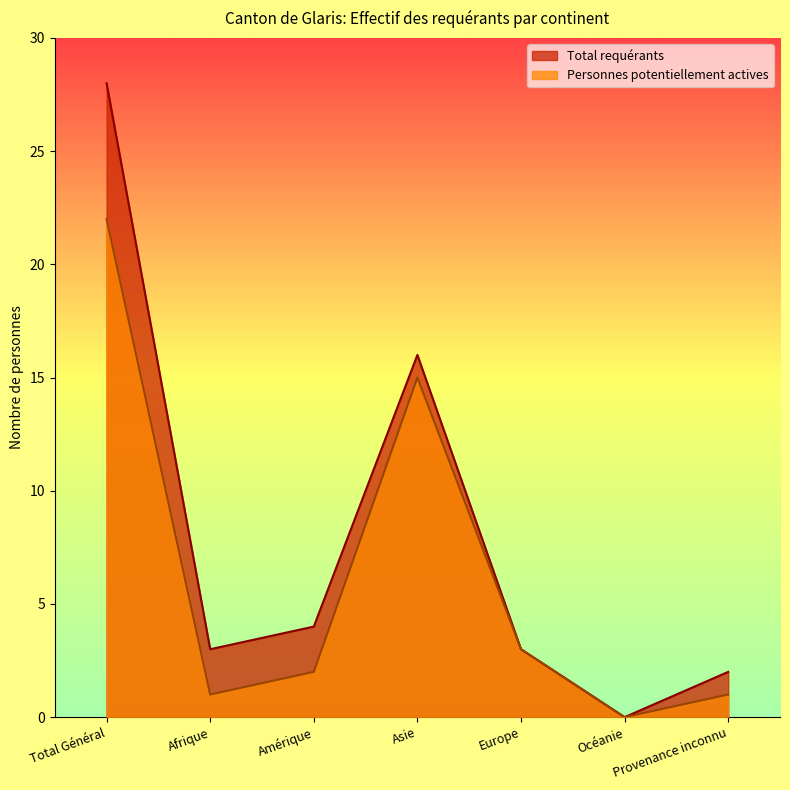

At which label is Total requérants closest to 14?

Asie